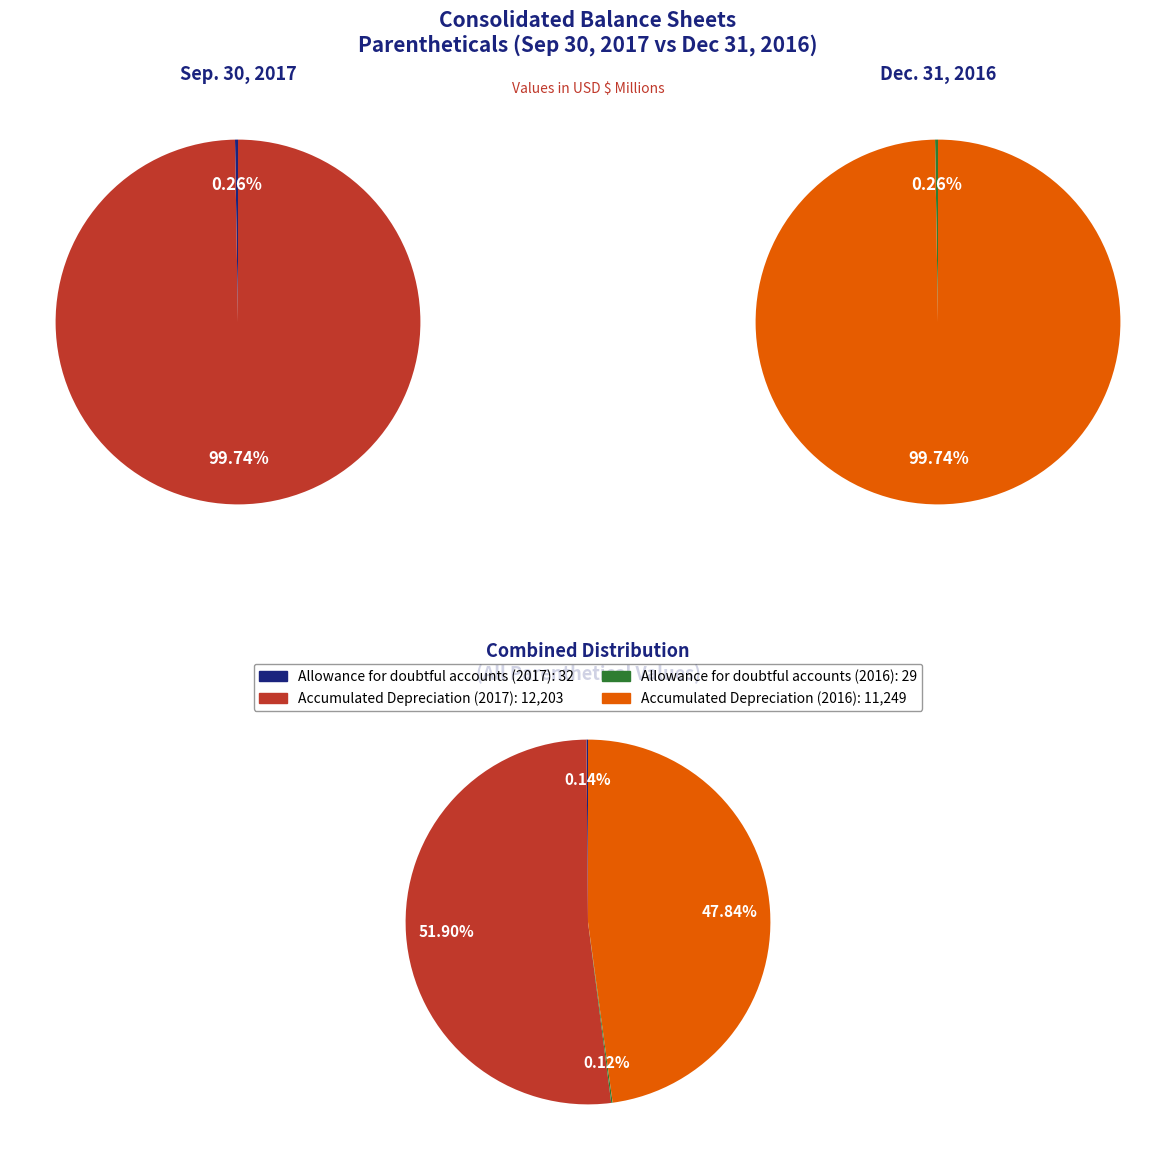

Which slice is the smallest?

Allowance for doubtful accounts (2016)